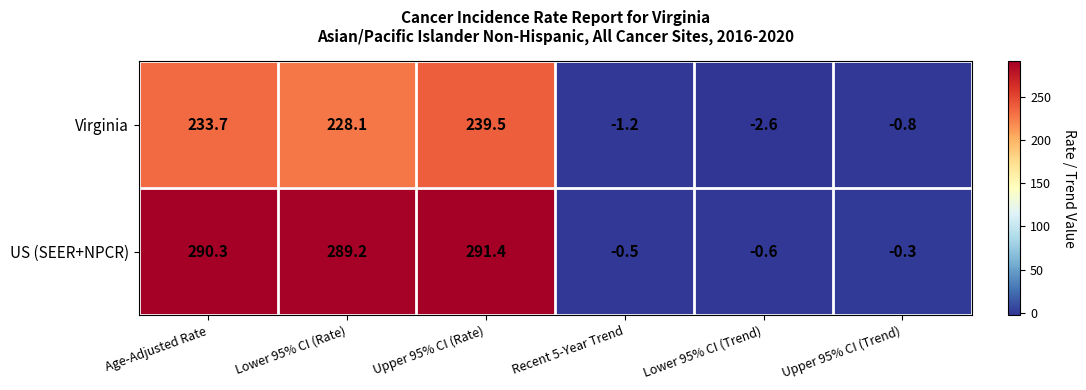

Rank the series at Recent 5-Year Trend from lowest to highest value.

Virginia, US (SEER+NPCR)